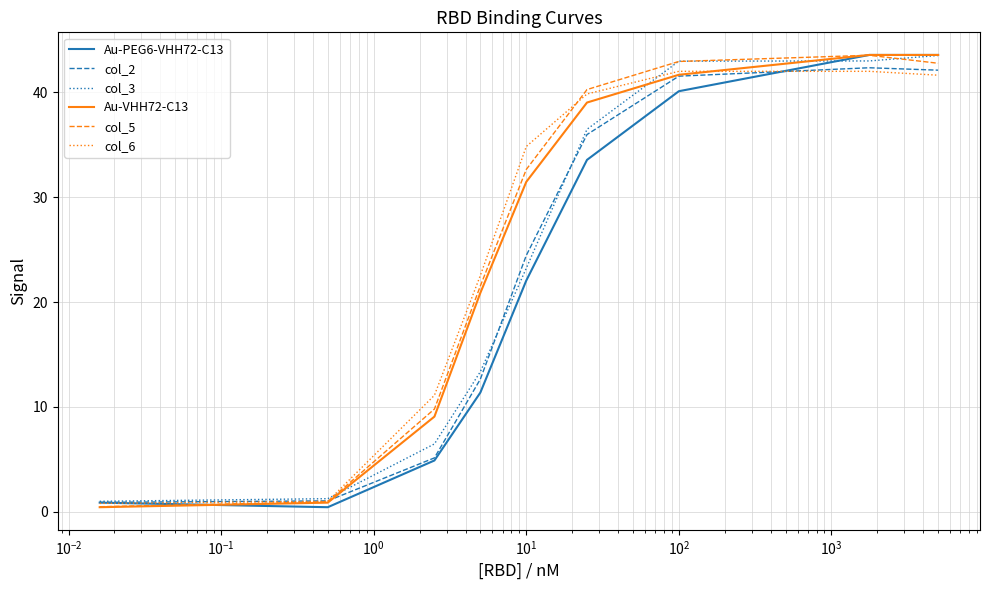

How many lines are shown in the chart?

6